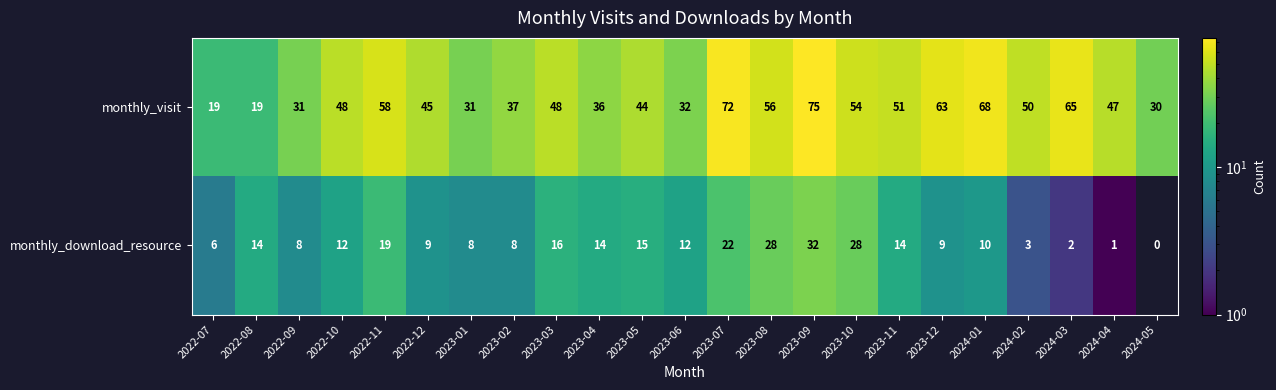

True or false: monthly_download_resource has a value of 1 at 2024-03.

False